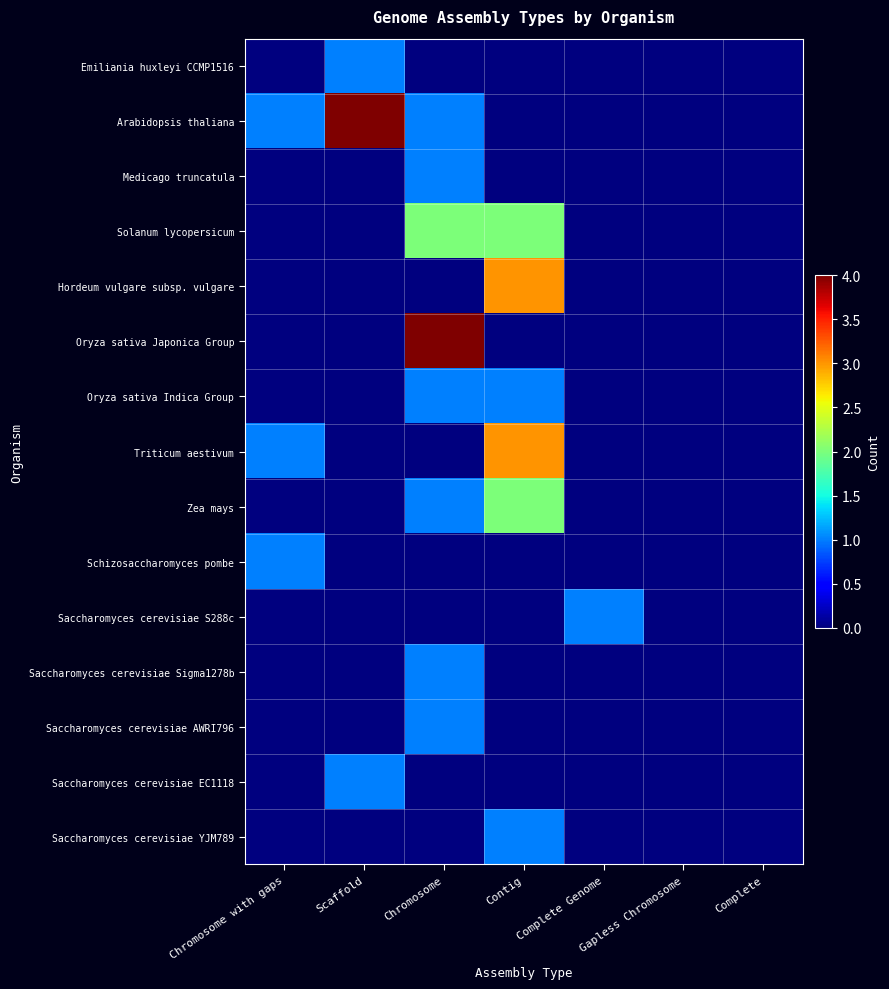

At which category is the sum across all series the highest?

Chromosome